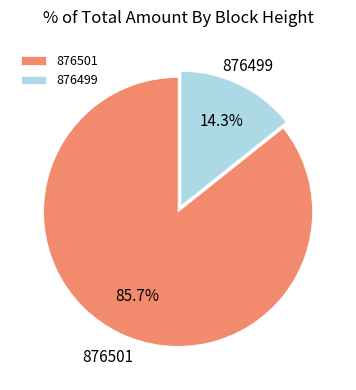

What is the total percentage of 876501 and 876499?

100.0%